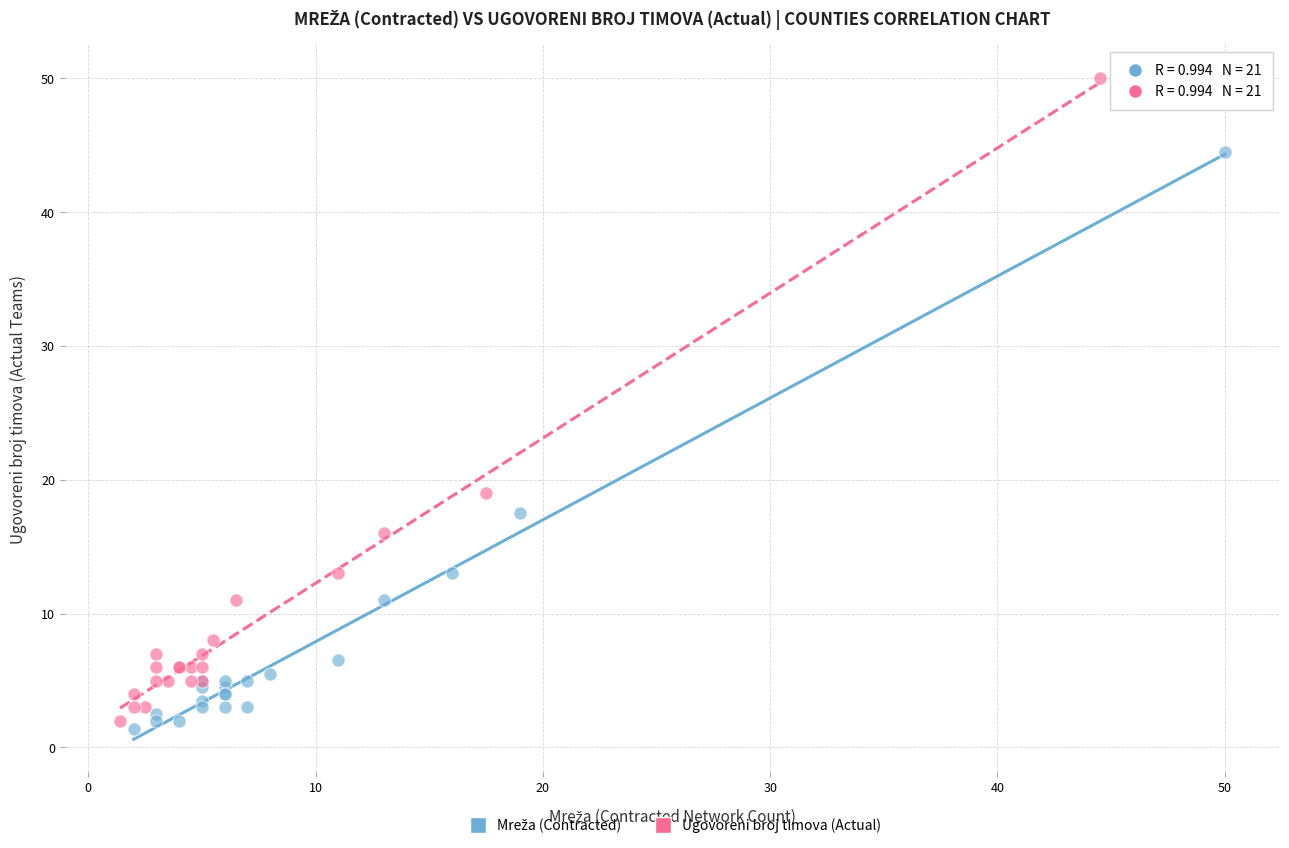

Which series has the widest spread of Y values?

Ugovoreni broj timova (Actual)